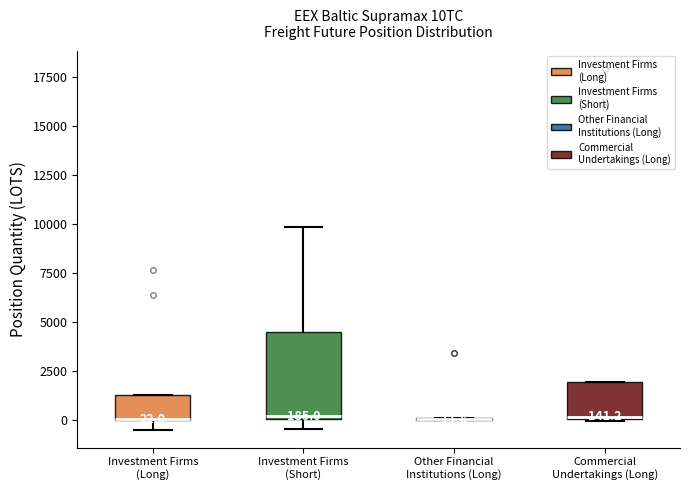

Which box is the tallest, from its lower edge to its upper edge?

Investment Firms (Short)